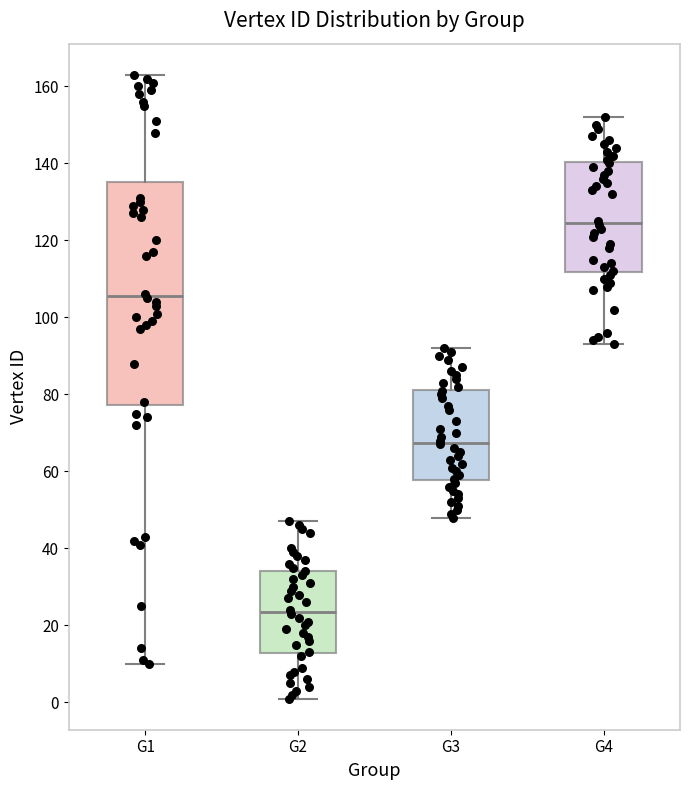

Where does the upper whisker of the box for G4 end on the y-axis? The values are not printed on the chart, so give them approximately, as read against the axis.

152